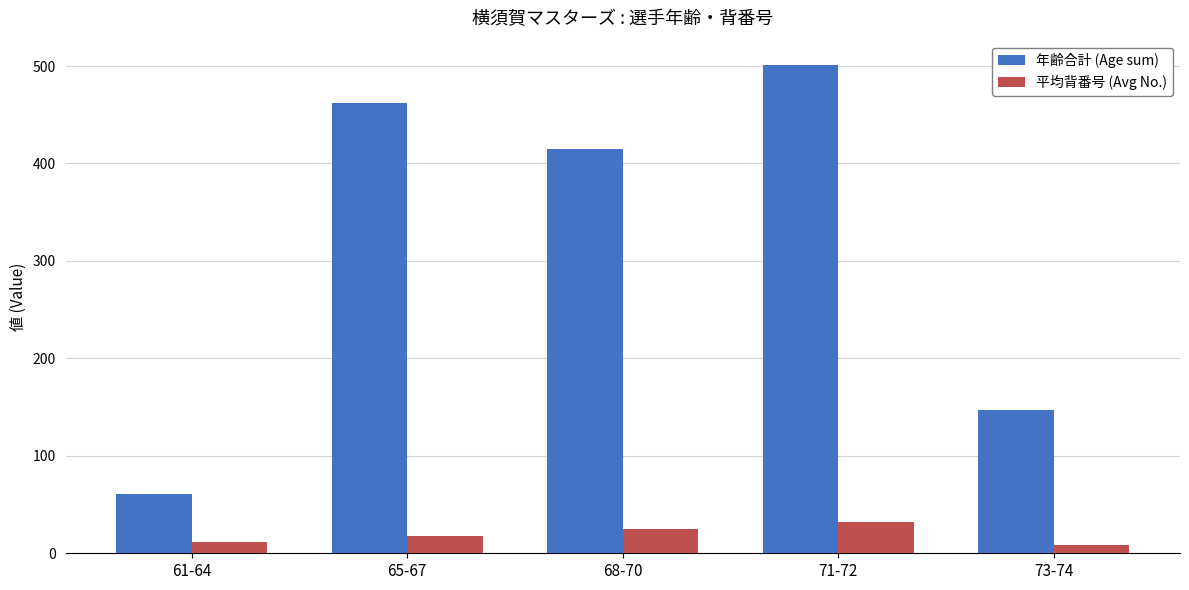

What is the difference between the maximum and minimum values in the 平均背番号 (Avg No.) series?

24